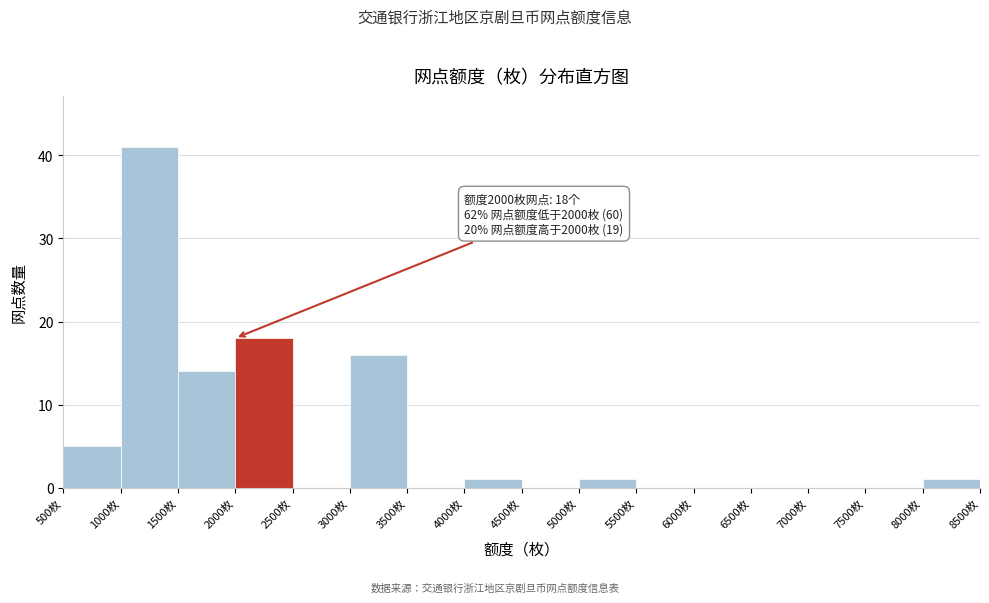

Which range on the x-axis has the tallest bar?

1000 to 1500